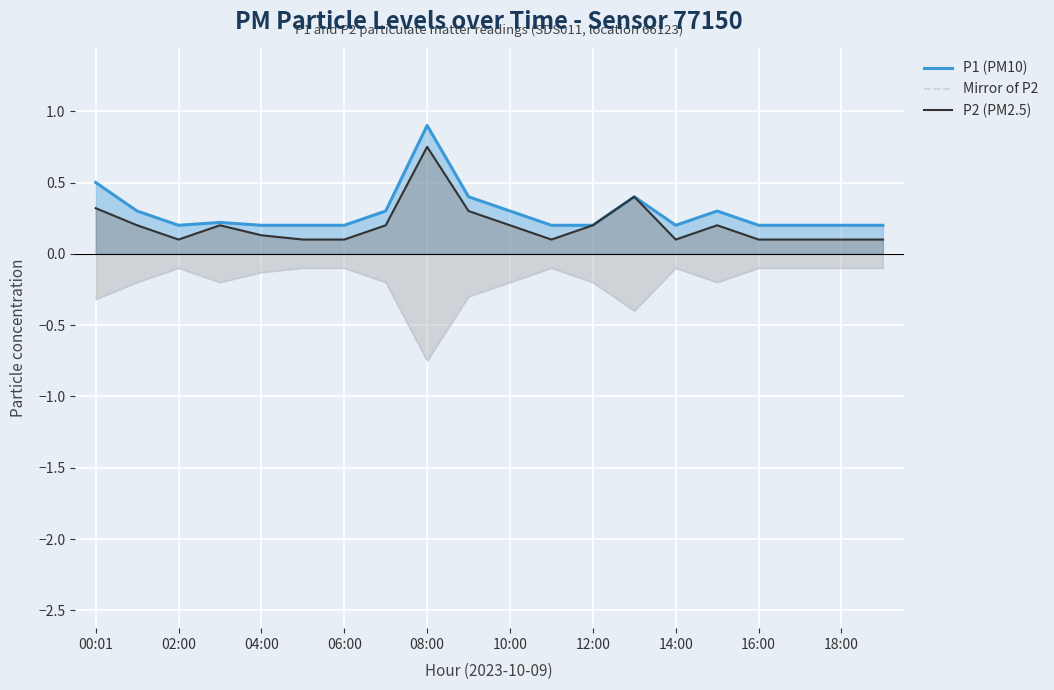

What is the value of the P1 (PM10) point at the 9th from the left?

0.9